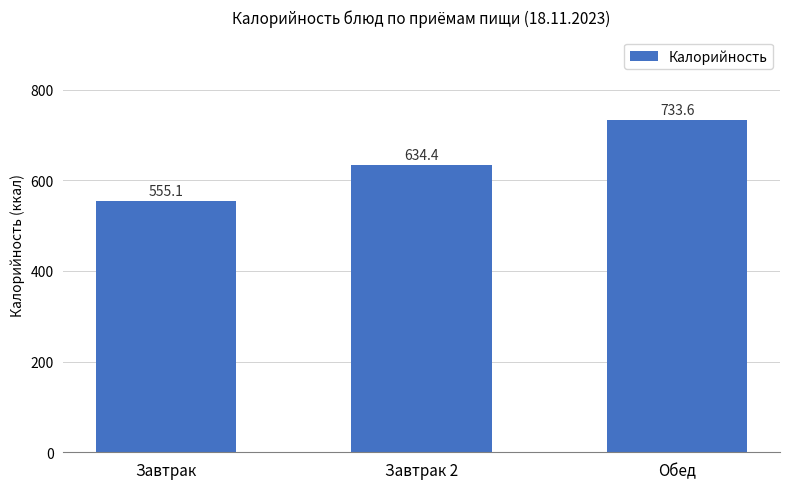

Which has a higher value, Завтрак or Завтрак 2?

Завтрак 2